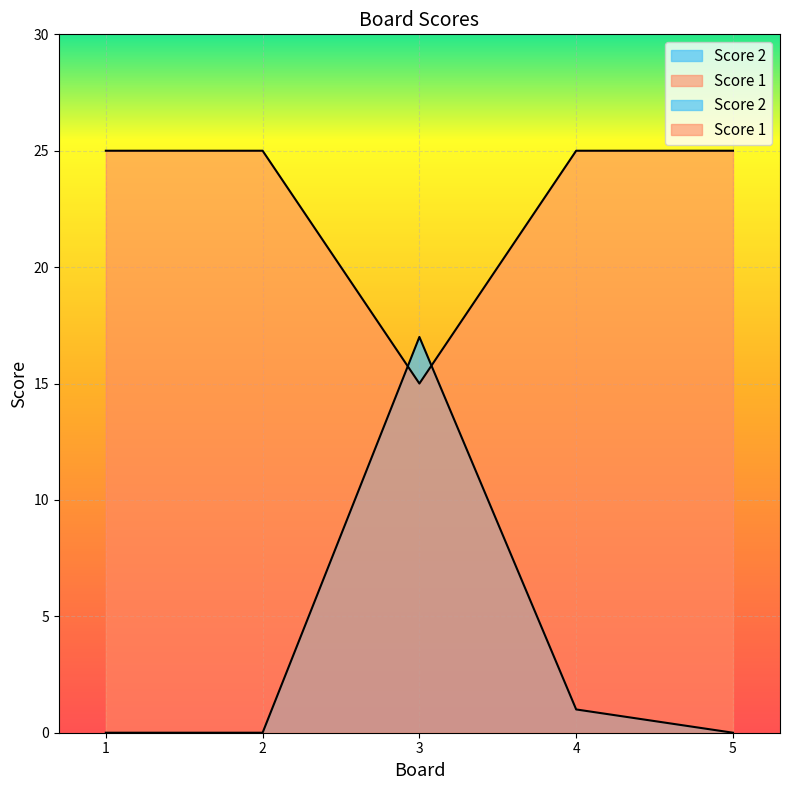

Reading left to right, list all the values displayed in this chart.

Score 2: 1=0	2=0	3=17	4=1	5=0
Score 1: 1=25	2=25	3=15	4=25	5=25